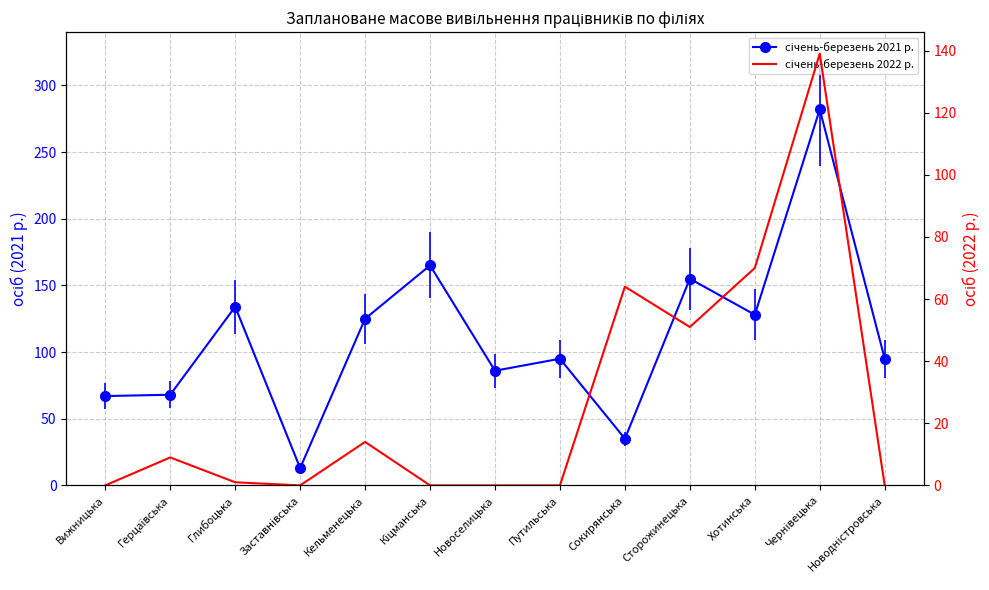

At which label does січень-березень 2021 р. first exceed 95?

Глибоцька